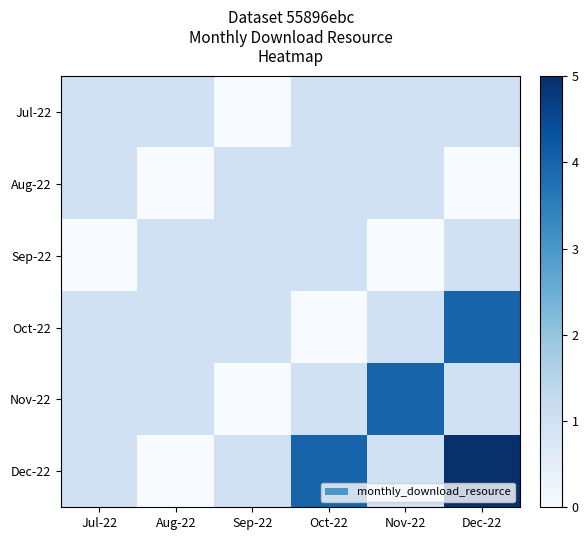

How many categories are shown in the chart?

6